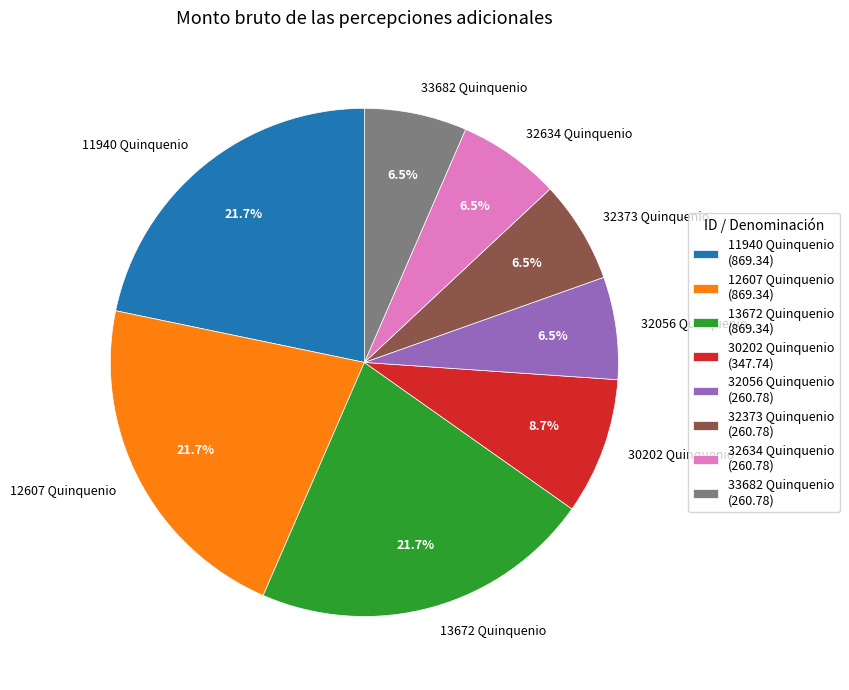

Between 30202 Quinquenio and 12607 Quinquenio, which is larger?

12607 Quinquenio